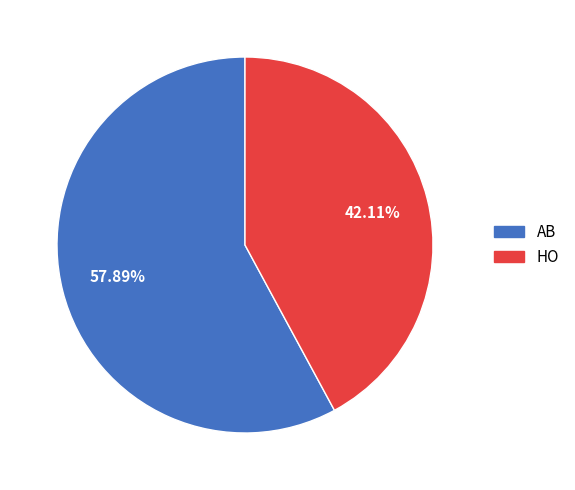

Does AB account for over 50% of the chart?

Yes